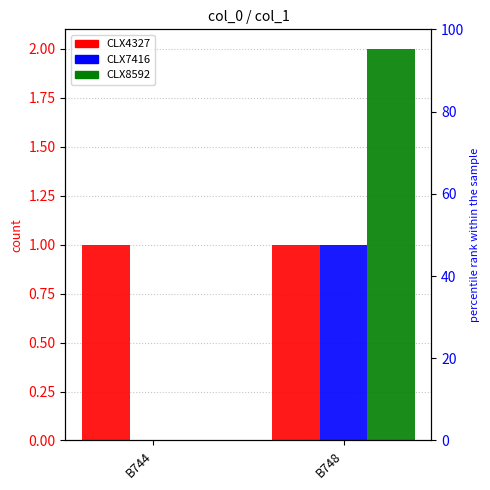

Is it true that CLX7416 equals 1 at B744?

False